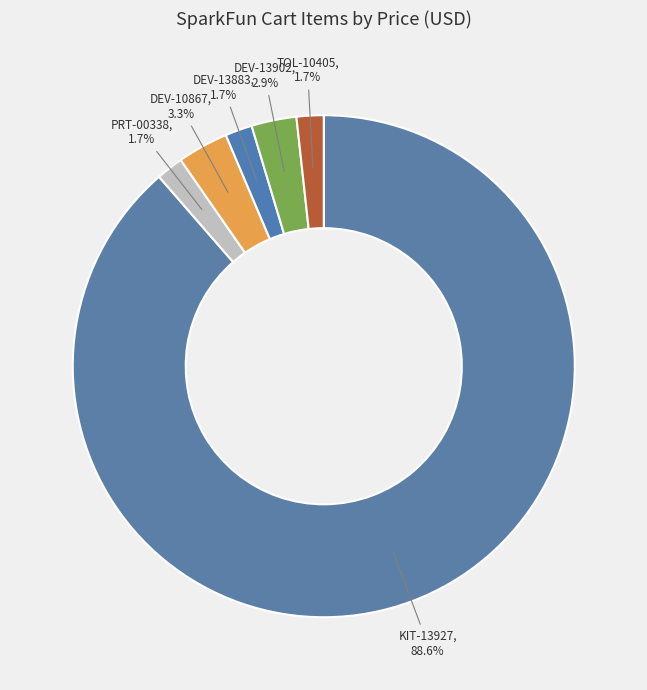

How many segments does this pie chart have?

6